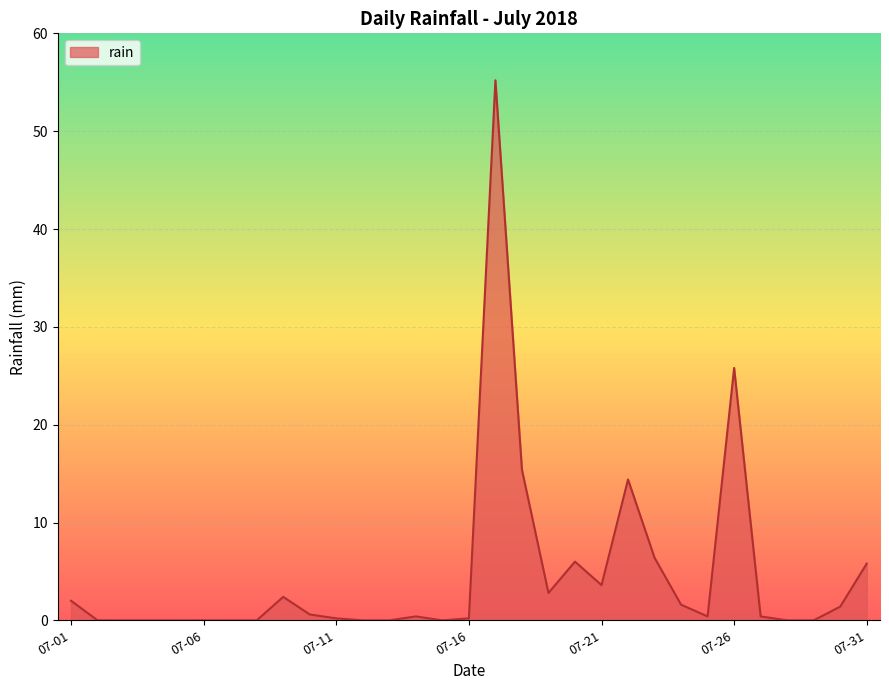

What is the maximum value shown in the chart?

55.2